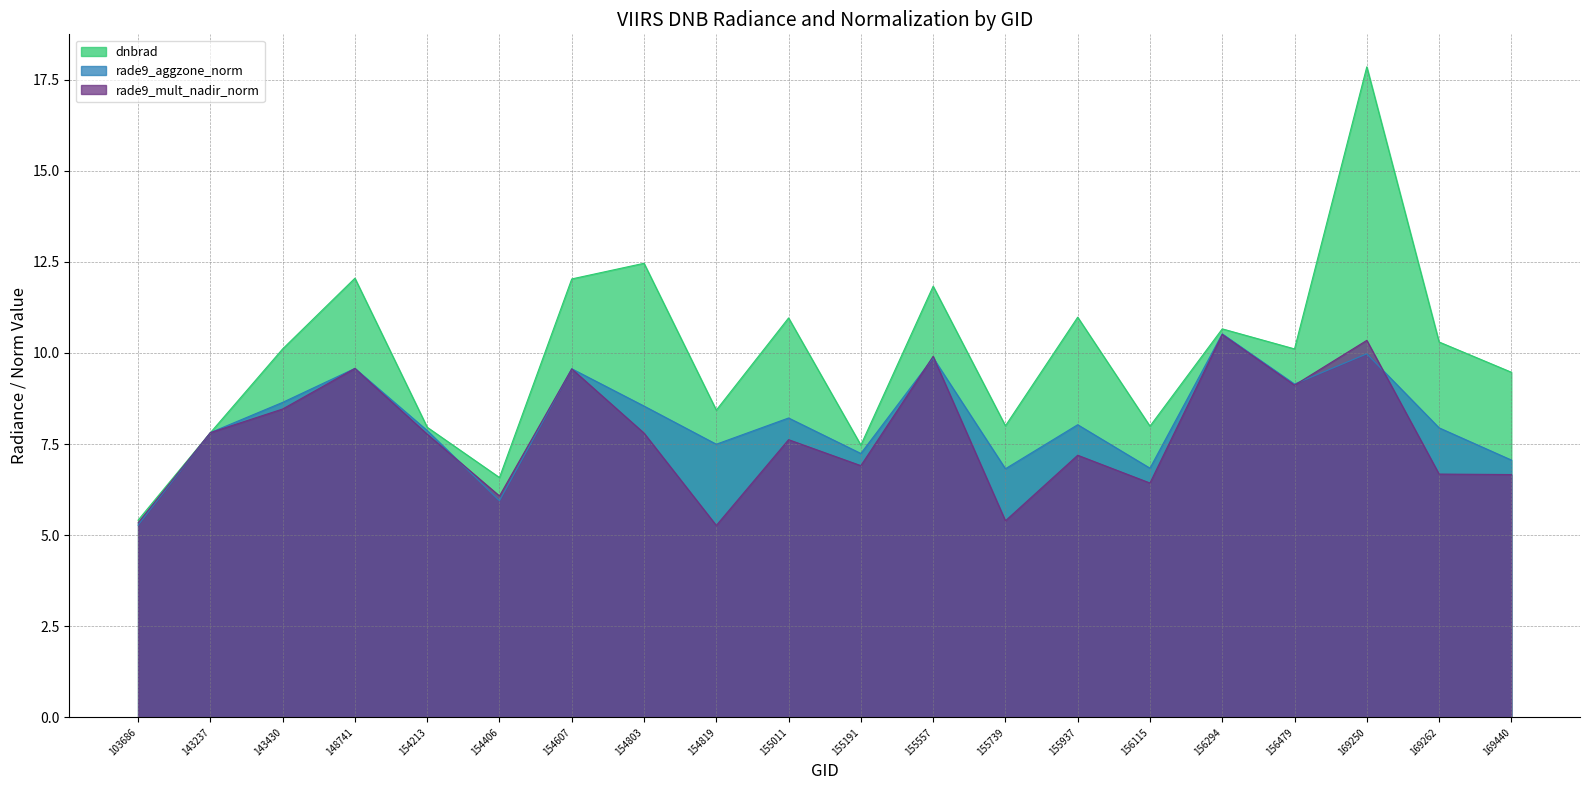

Rank the series at 154607 from lowest to highest value.

rade9_mult_nadir_norm, rade9_aggzone_norm, dnbrad